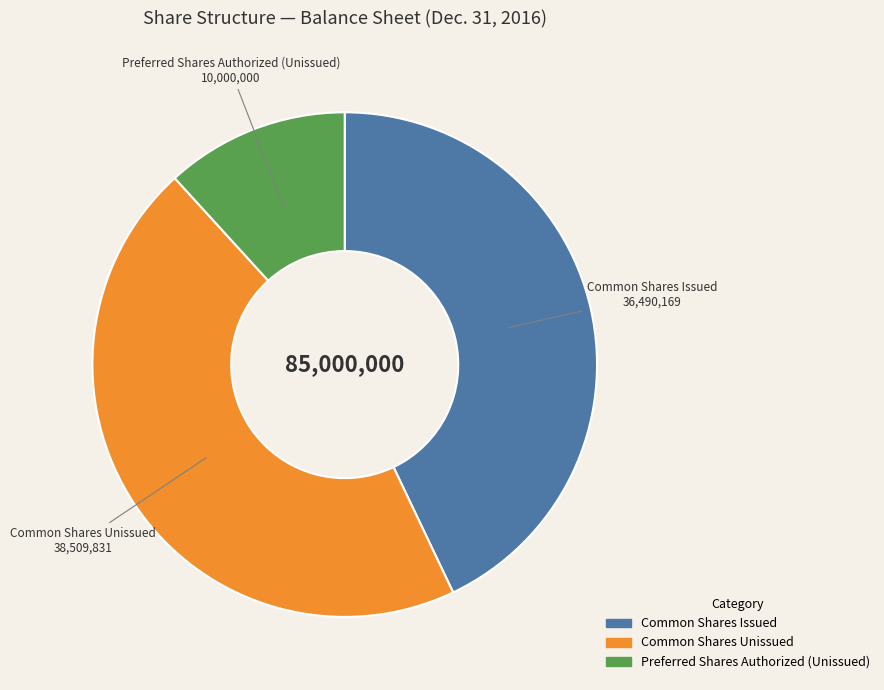

Count the number of slices in the pie.

3